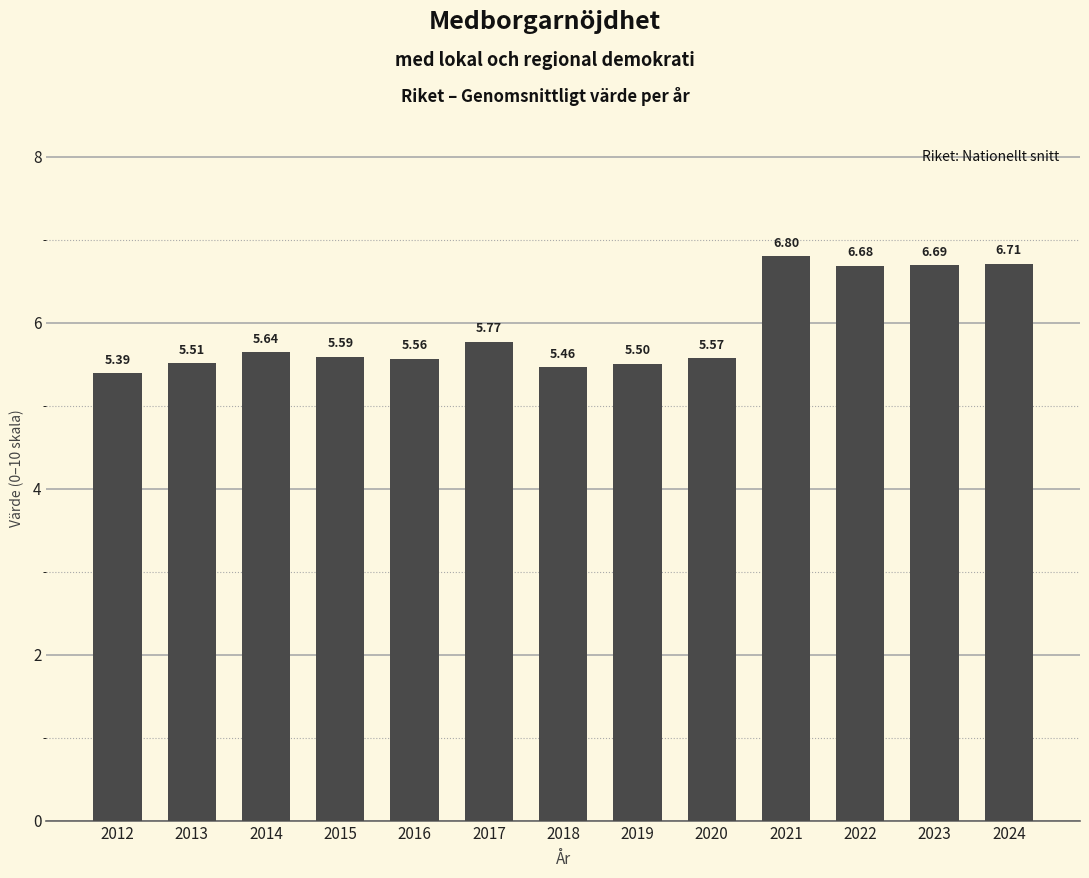

List the labels in order of value, largest first.

2021, 2024, 2023, 2022, 2017, 2014, 2015, 2020, 2016, 2013, 2019, 2018, 2012